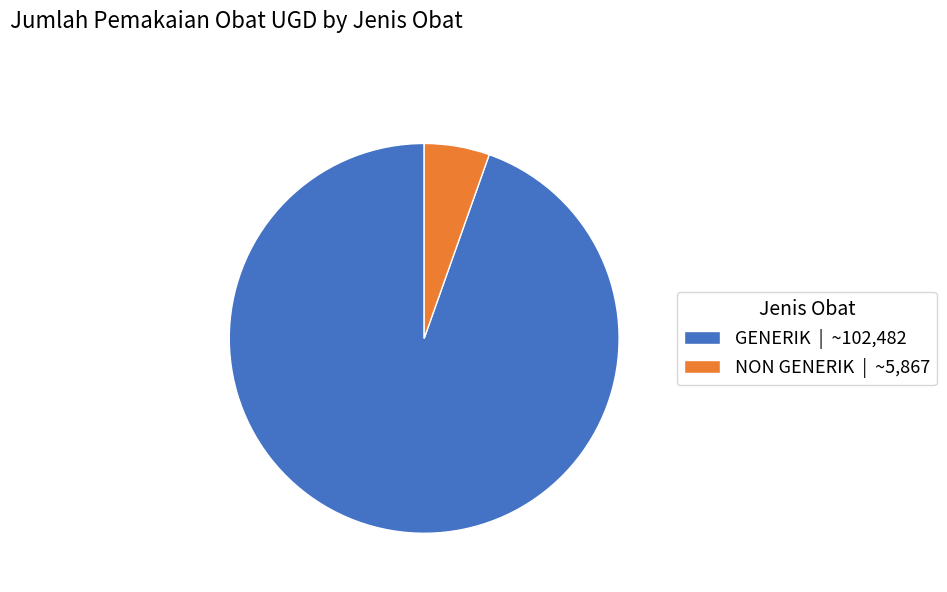

The NON GENERIK | ~5,867 slice represents 12% of the pie. True or false?

False